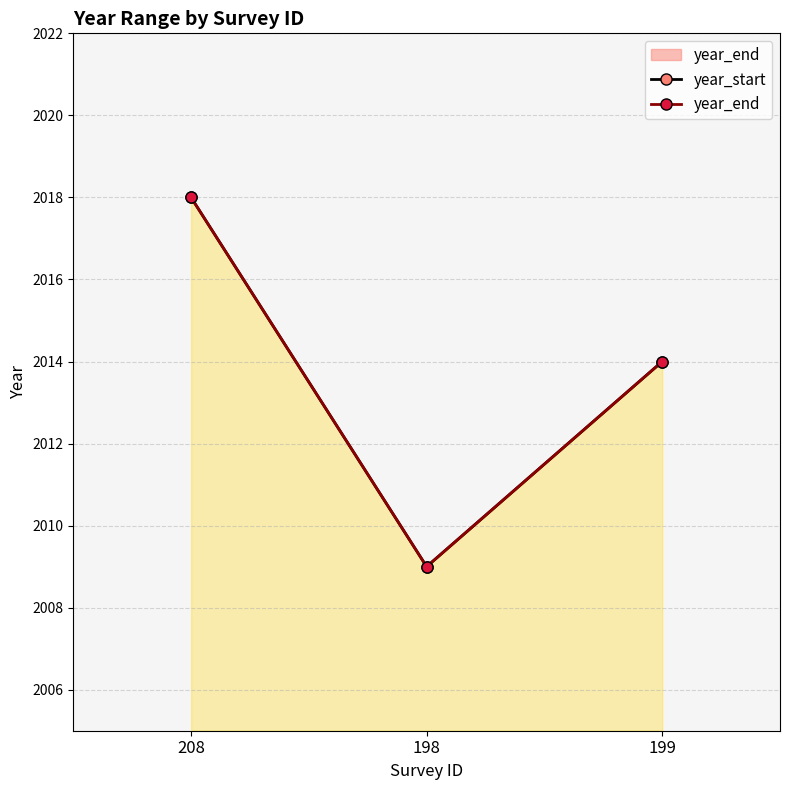

What is the total value across all series at 199?

4028